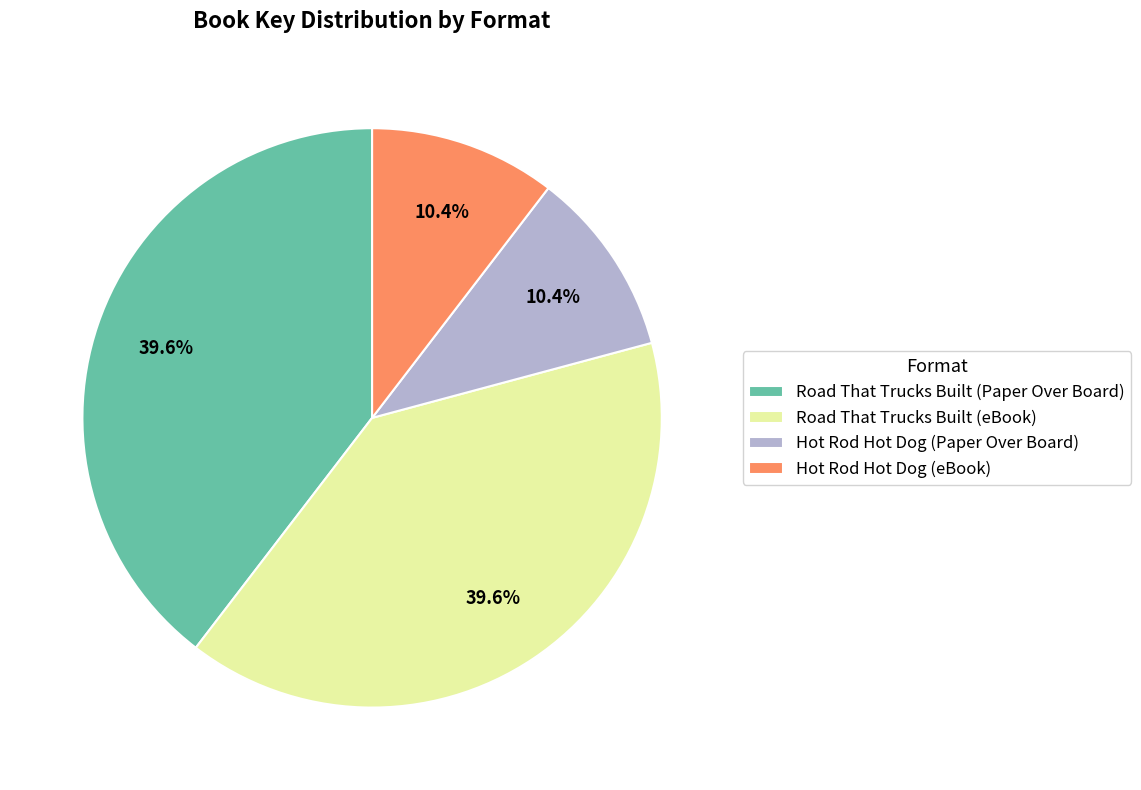

What percentage is NOT represented by Hot Rod Hot Dog (Paper Over Board)?

89.6%